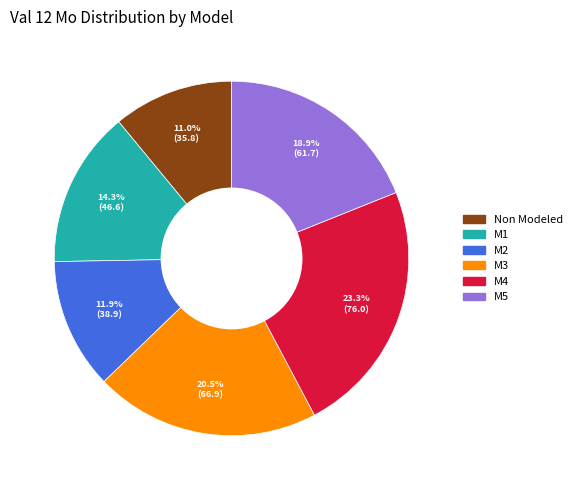

What percentage is NOT represented by M4?

76.7%